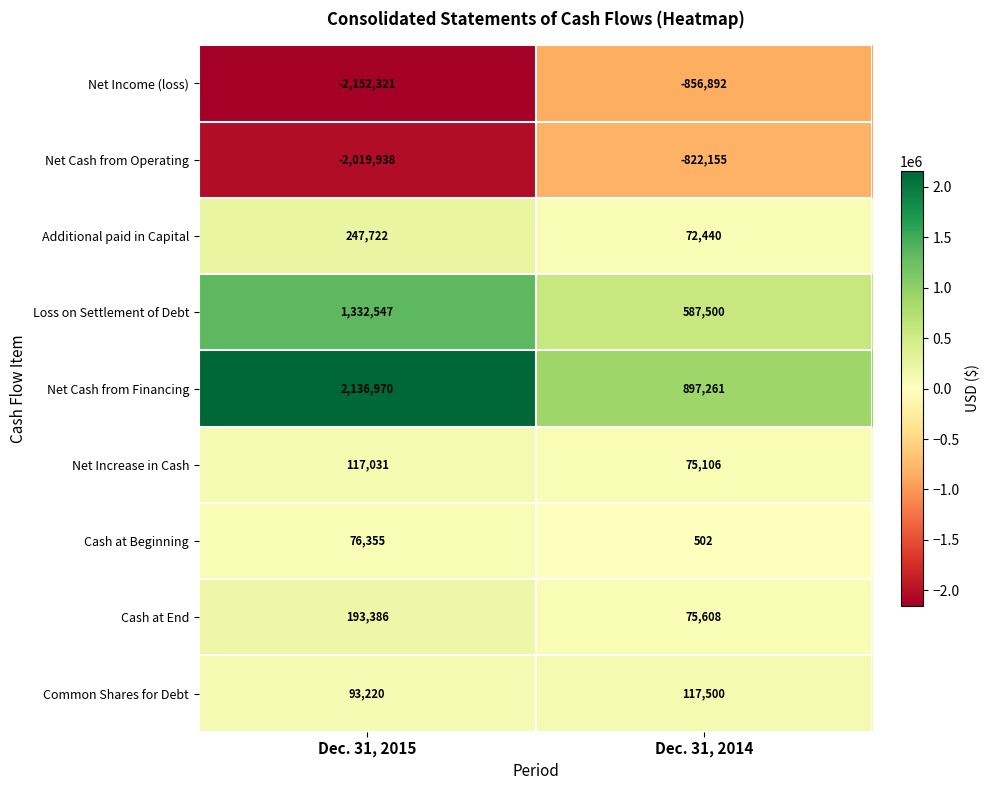

What is the minimum value shown in the chart?

-2152321